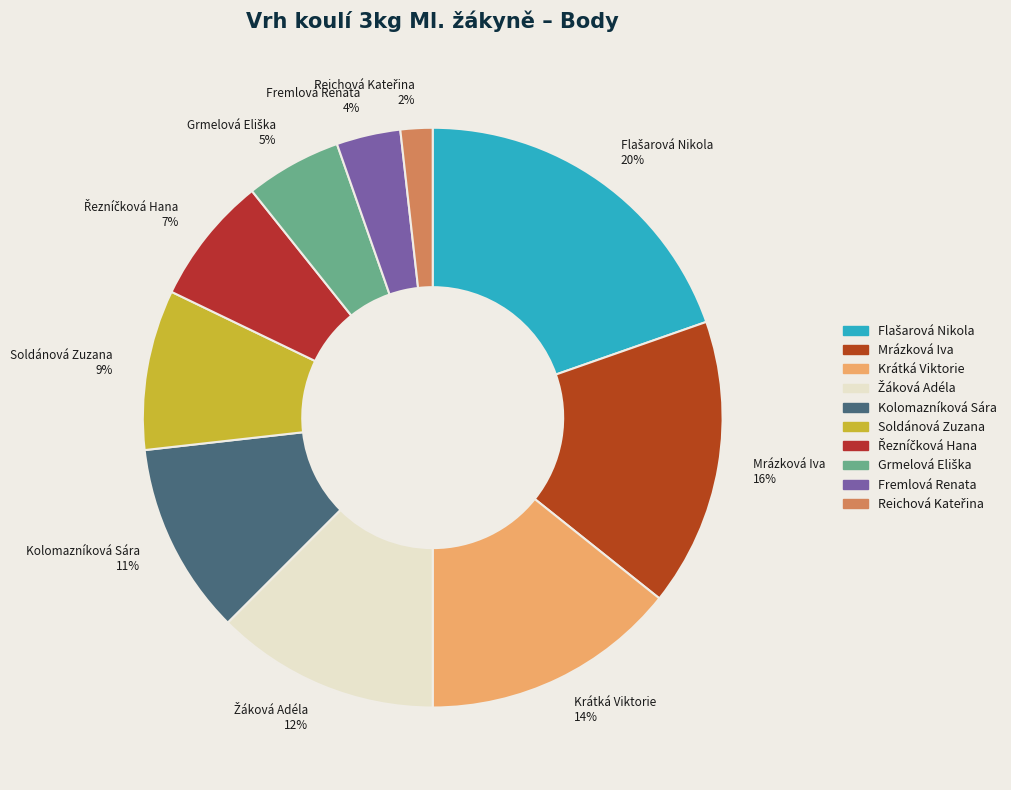

Is Kolomazníková Sára 11% the majority of the pie?

No